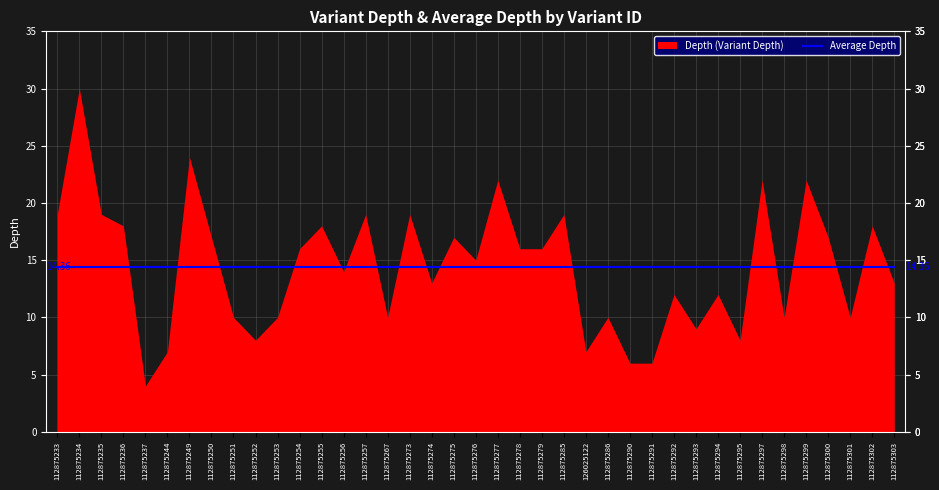

Reading left to right, list all the values displayed in this chart.

Depth (Variant Depth): 112875233=19.0	112875234=30.0	112875235=19.0	112875236=18.0	112875237=4.0	112875244=7.0	112875249=24.0	112875250=17.0	112875251=10.0	112875252=8.0	112875253=10.0	112875254=16.0	112875255=18.0	112875256=14.0	112875257=19.0	112875267=10.0	112875273=19.0	112875274=13.0	112875275=17.0	112875276=15.0	112875277=22.0	112875278=16.0	112875279=16.0	112875285=19.0	126025122=7.0	112875286=10.0	112875290=6.0	112875291=6.0	112875292=12.0	112875293=9.0	112875294=12.0	112875295=8.0	112875297=22.0	112875298=10.0	112875299=22.0	112875300=17.0	112875301=10.0	112875302=18.0	112875303=13.0
Average Depth: 112875233=14.4	112875234=14.4	112875235=14.4	112875236=14.4	112875237=14.4	112875244=14.4	112875249=14.4	112875250=14.4	112875251=14.4	112875252=14.4	112875253=14.4	112875254=14.4	112875255=14.4	112875256=14.4	112875257=14.4	112875267=14.4	112875273=14.4	112875274=14.4	112875275=14.4	112875276=14.4	112875277=14.4	112875278=14.4	112875279=14.4	112875285=14.4	126025122=14.4	112875286=14.4	112875290=14.4	112875291=14.4	112875292=14.4	112875293=14.4	112875294=14.4	112875295=14.4	112875297=14.4	112875298=14.4	112875299=14.4	112875300=14.4	112875301=14.4	112875302=14.4	112875303=14.4